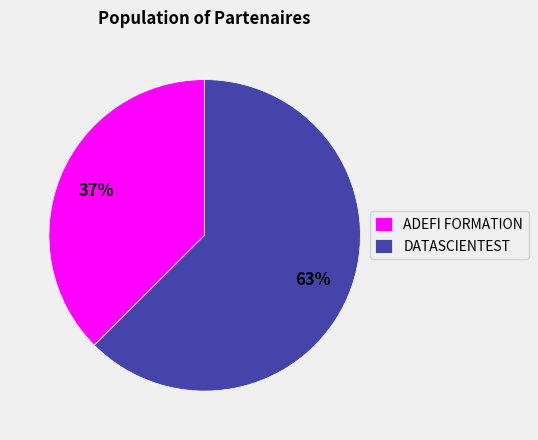

To the nearest percent, what percentage of the pie is DATASCIENTEST?

63%